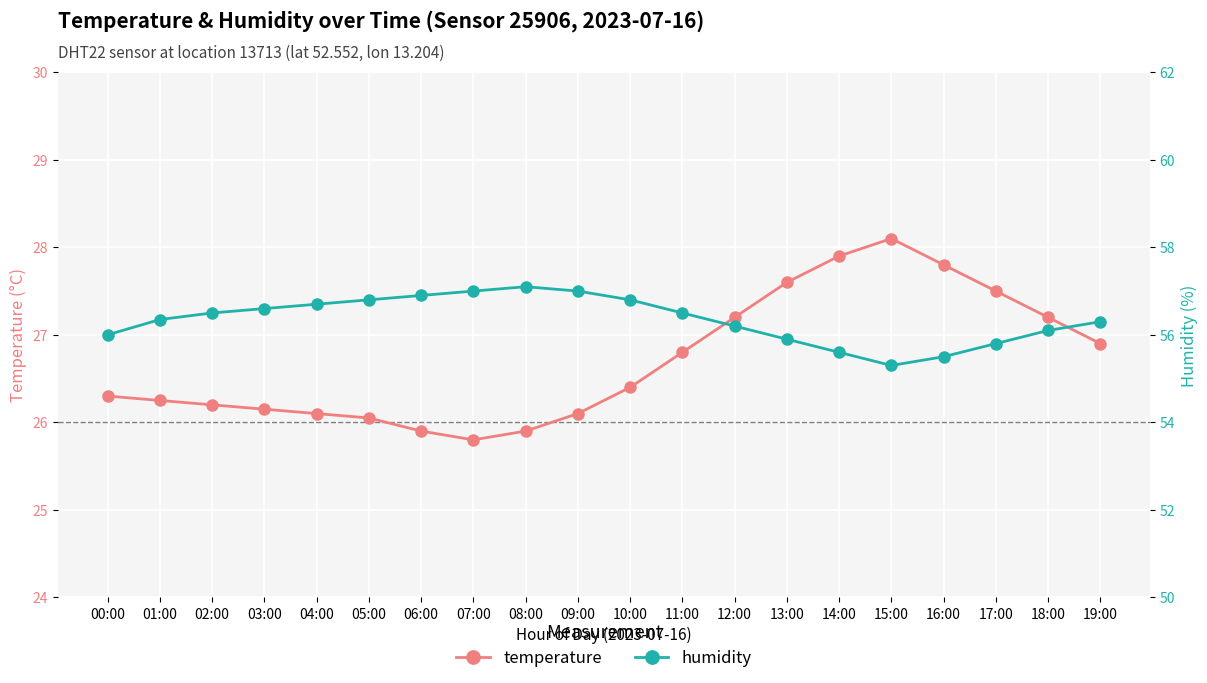

Reading left to right, what are all the values shown in this chart?

temperature: 26.3	26.2	26.2	26.1	26.1	26.1	25.9	25.8	25.9	26.1	26.4	26.8	27.2	27.6	27.9	28.1	27.8	27.5	27.2	26.9
humidity: 56.0	56.4	56.5	56.6	56.7	56.8	56.9	57.0	57.1	57.0	56.8	56.5	56.2	55.9	55.6	55.3	55.5	55.8	56.1	56.3